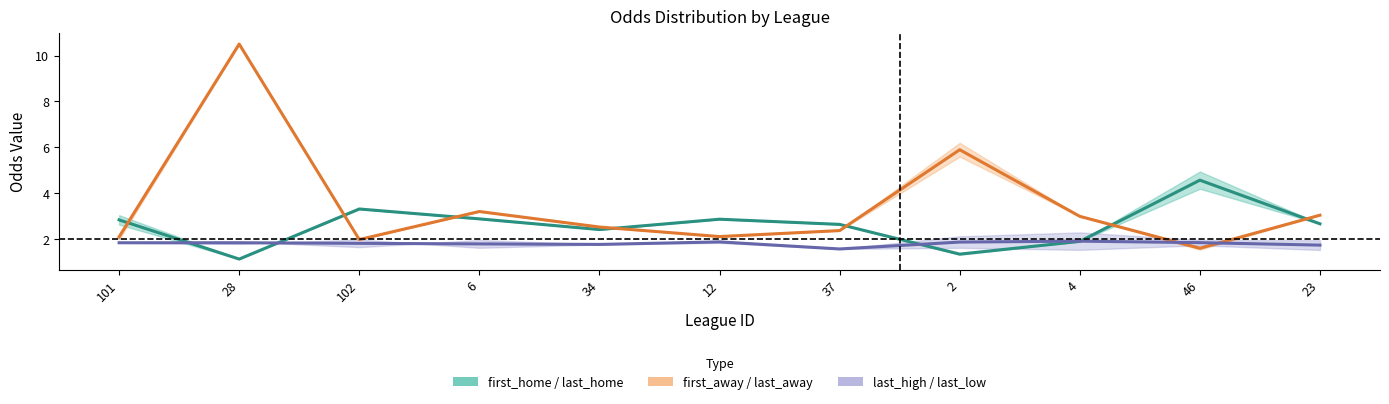

How many times do last_home and last_high cross each other?

4